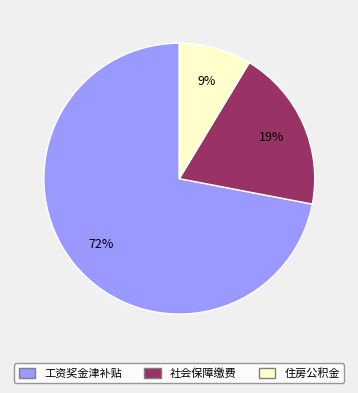

Is there a majority slice in this chart?

Yes